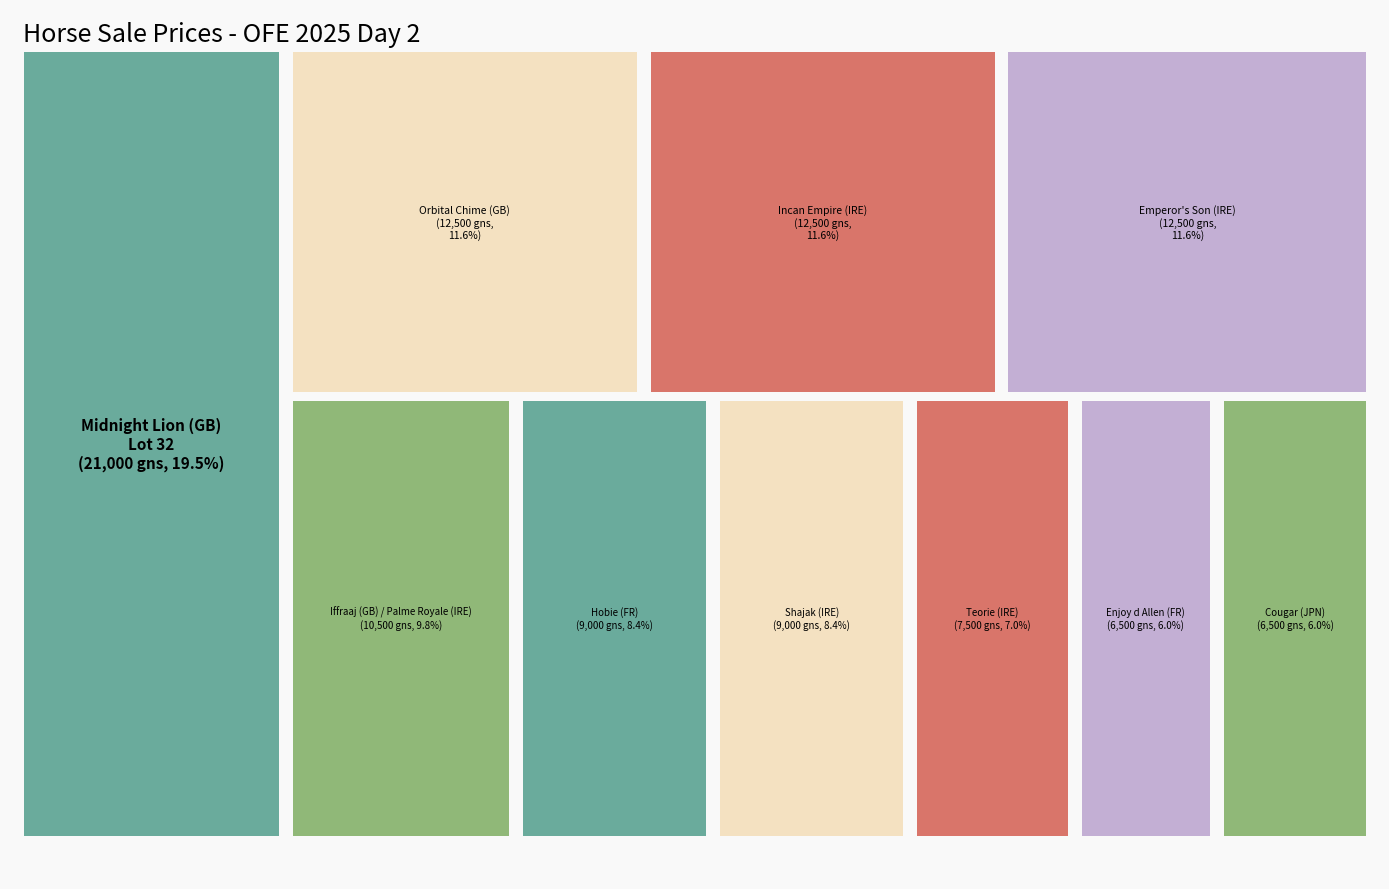

Reading left to right, transcribe all the data shown in this chart.

Price (gns): 21000	12500	12500	12500	10500	9000	9000	7500	6500	6500
Lot: 32	12	19	38	84	47	66	55	9	131